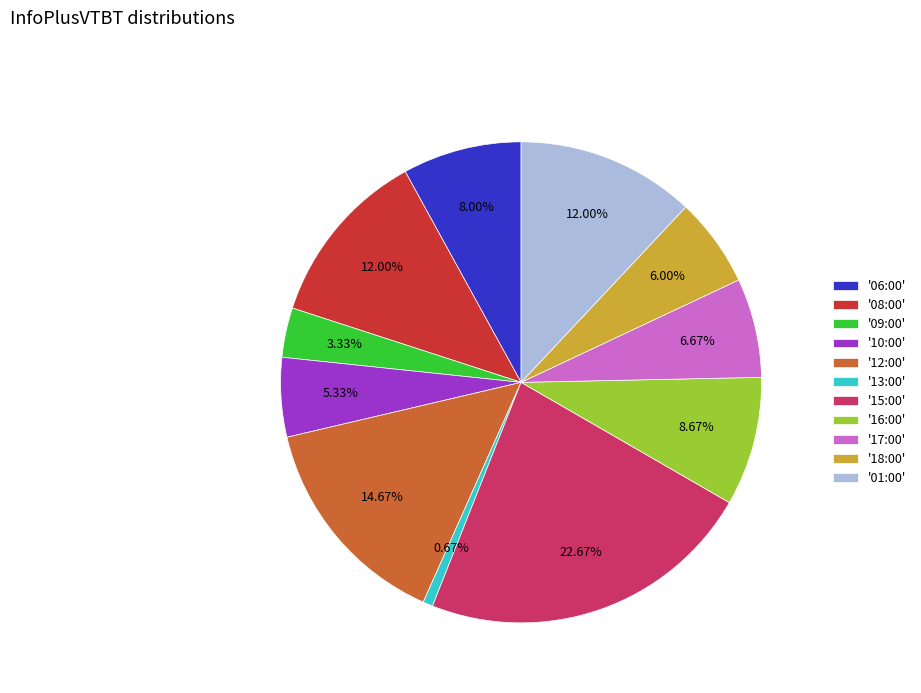

What is the ratio of the value at '15:00' to the value at '17:00'?

3.4